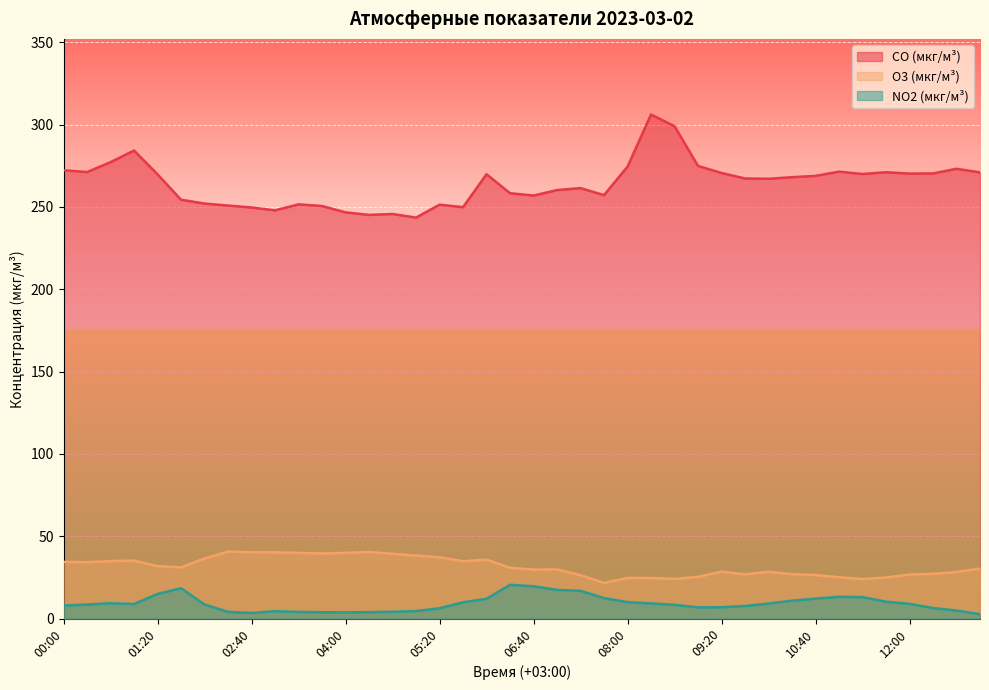

What is the difference between the CO (мкг/м³) values at 12:20 and 07:20?

8.9